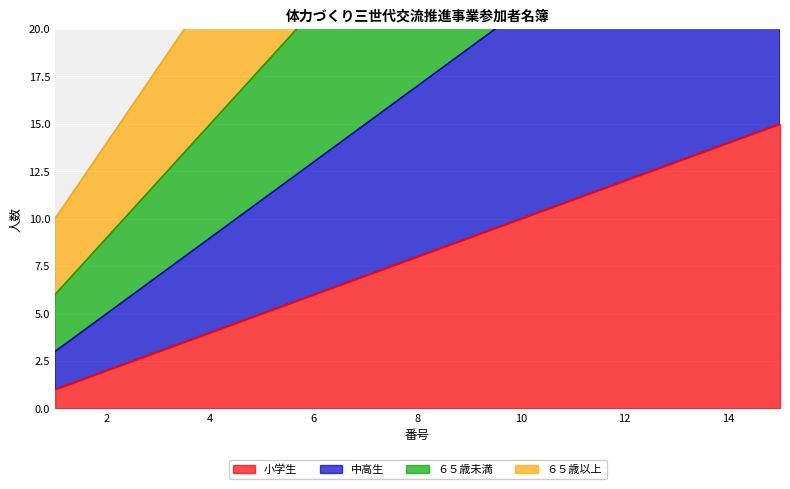

Reading right to left, extract all data points from this chart.

小学生: 15=15	14=14	13=13	12=12	11=11	10=10	9=9	8=8	7=7	6=6	5=5	4=4	3=3	2=2	1=1
中高生: 15=31	14=29	13=27	12=25	11=23	10=21	9=19	8=17	7=15	6=13	5=11	4=9	3=7	2=5	1=3
６５歳未満: 15=48	14=45	13=42	12=39	11=36	10=33	9=30	8=27	7=24	6=21	5=18	4=15	3=12	2=9	1=6
６５歳以上: 15=66	14=62	13=58	12=54	11=50	10=46	9=42	8=38	7=34	6=30	5=26	4=22	3=18	2=14	1=10